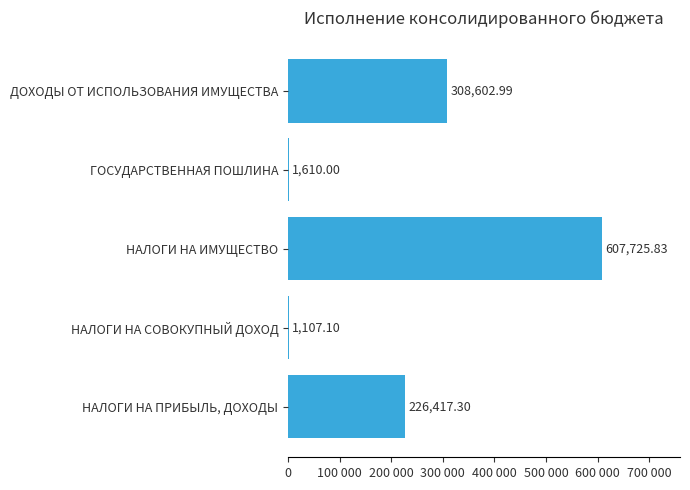

Are the bars horizontal?

Yes